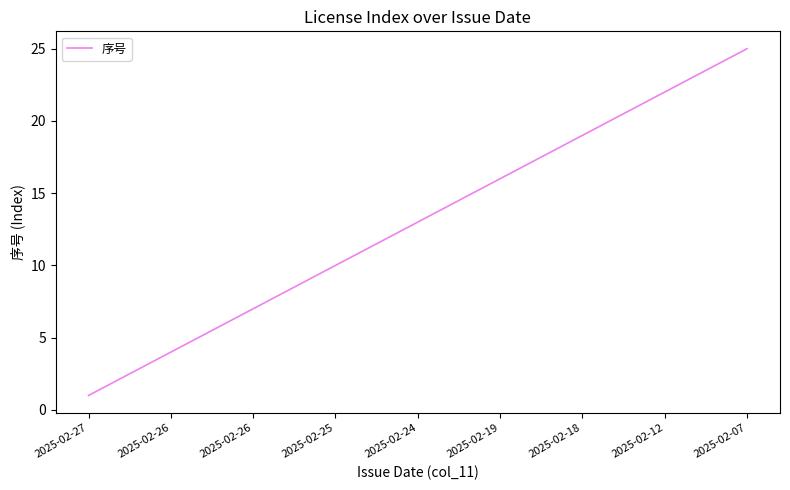

What is the difference between the maximum and minimum values?

24